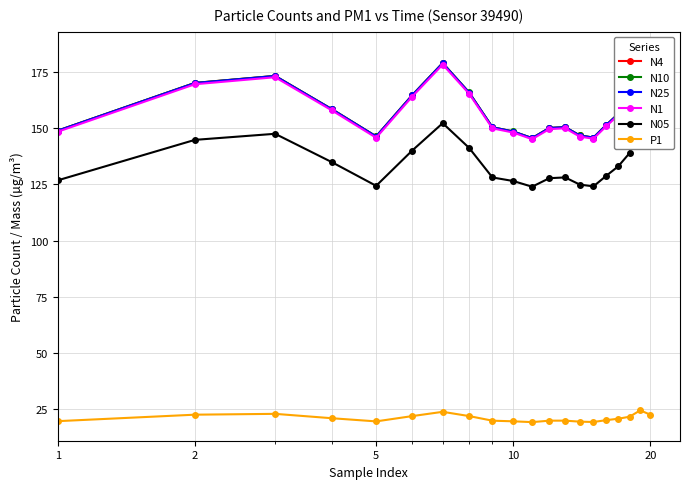

True or false: P1 has more than 2 points higher than both neighbors.

True